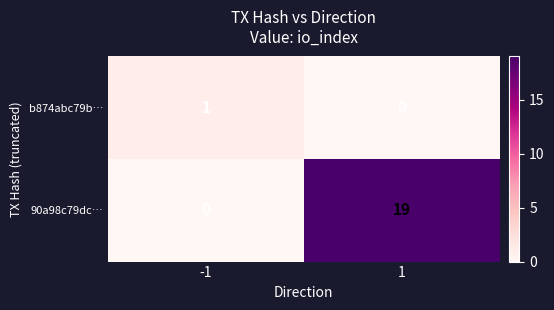

What is the total value across all series at 1?

19